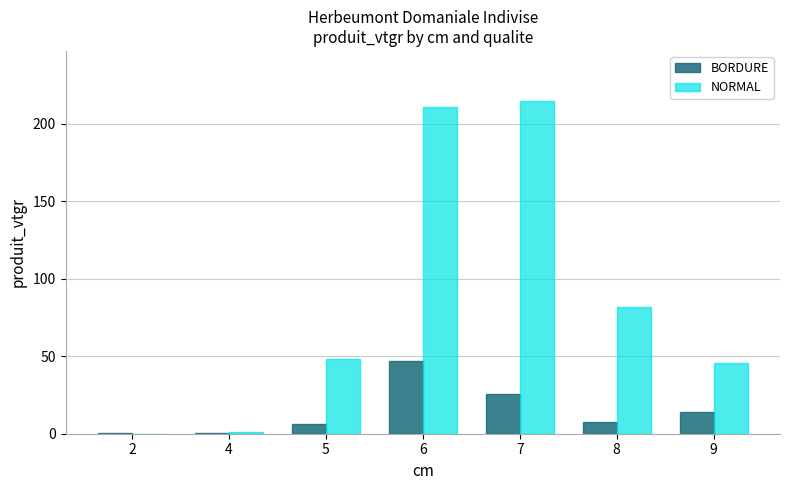

The value of BORDURE at 2 is 0.3. True or false?

True